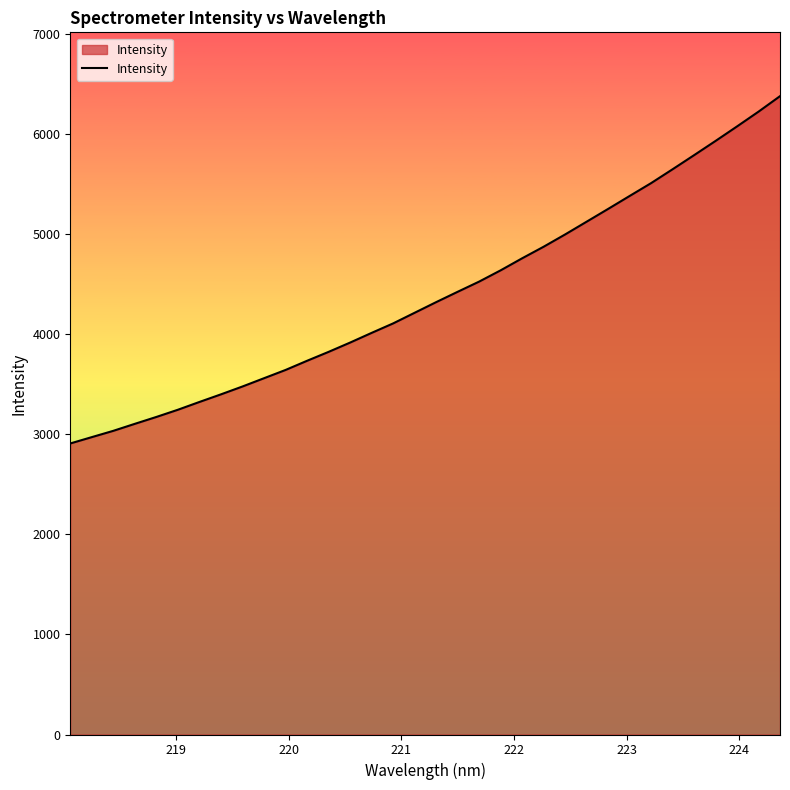

What is the difference between the maximum and minimum values?

3468.1